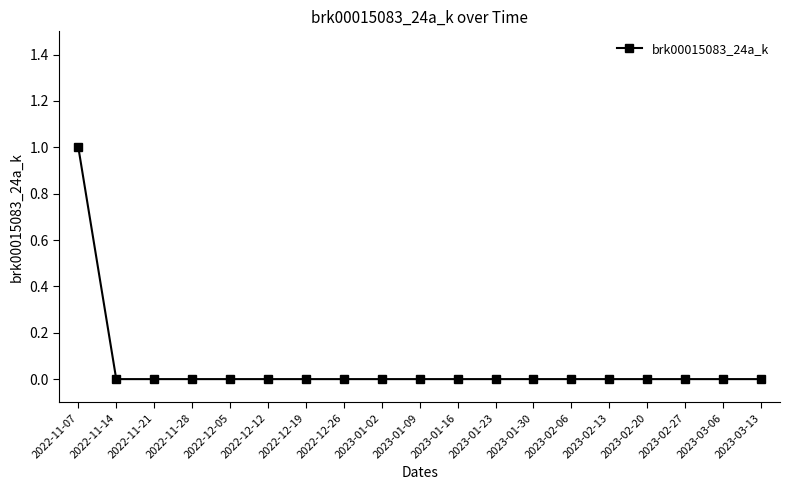

Which category has the highest value across all series?

2022-11-07